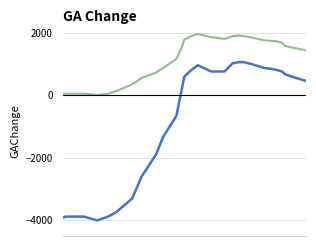

What is the maximum value shown in the chart?

1960.0